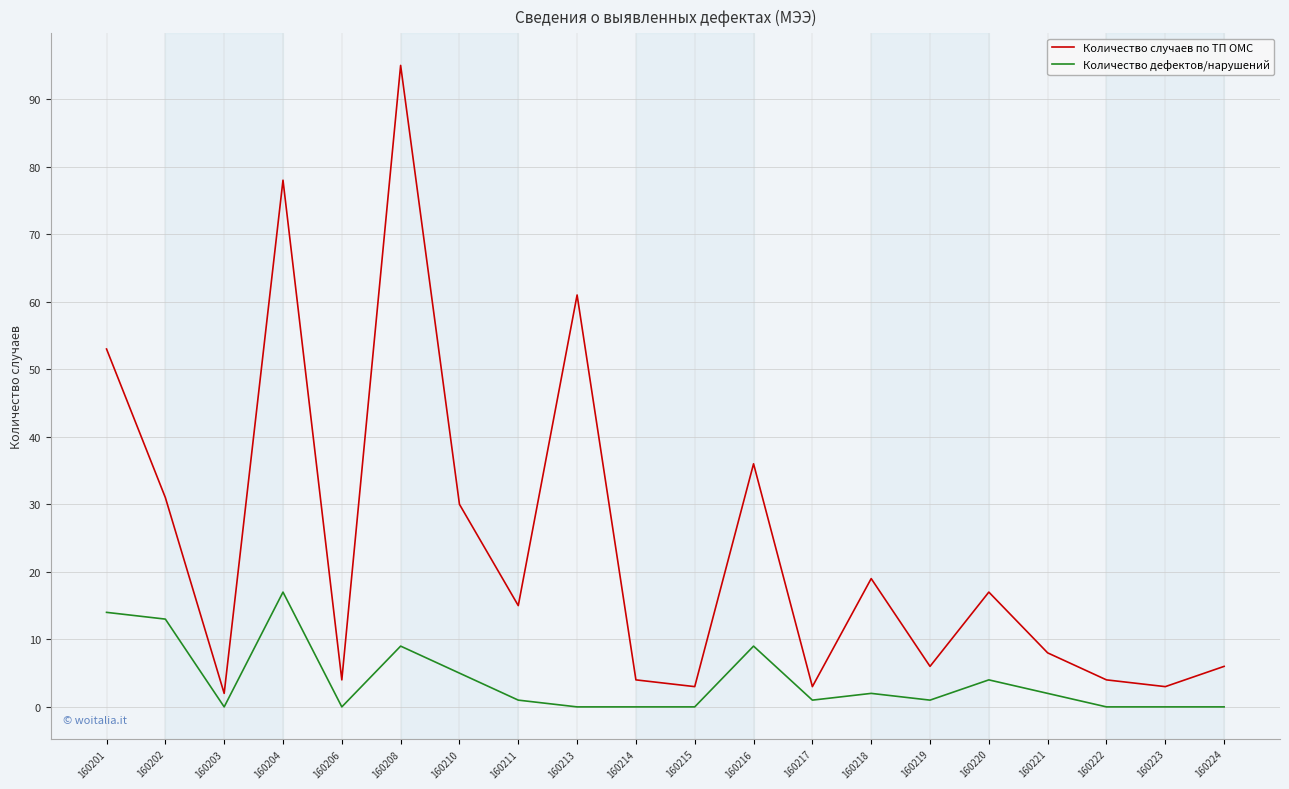

At how many categories does at least one series exceed 48?

4